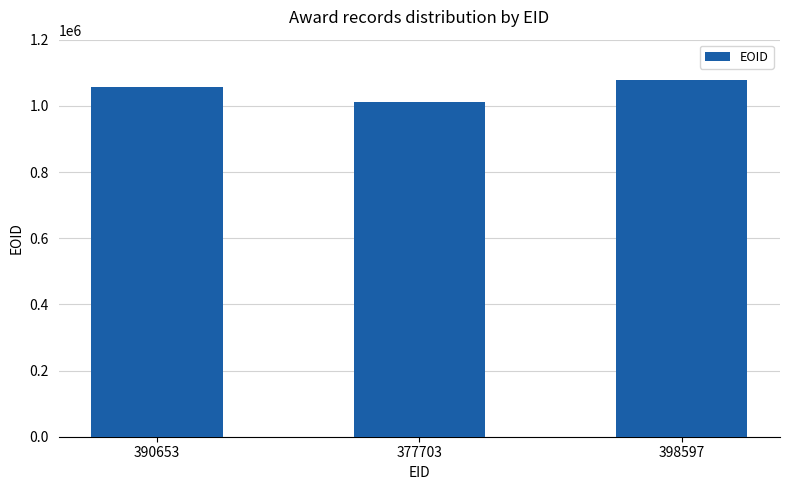

Between 377703 and 390653, which is larger?

390653